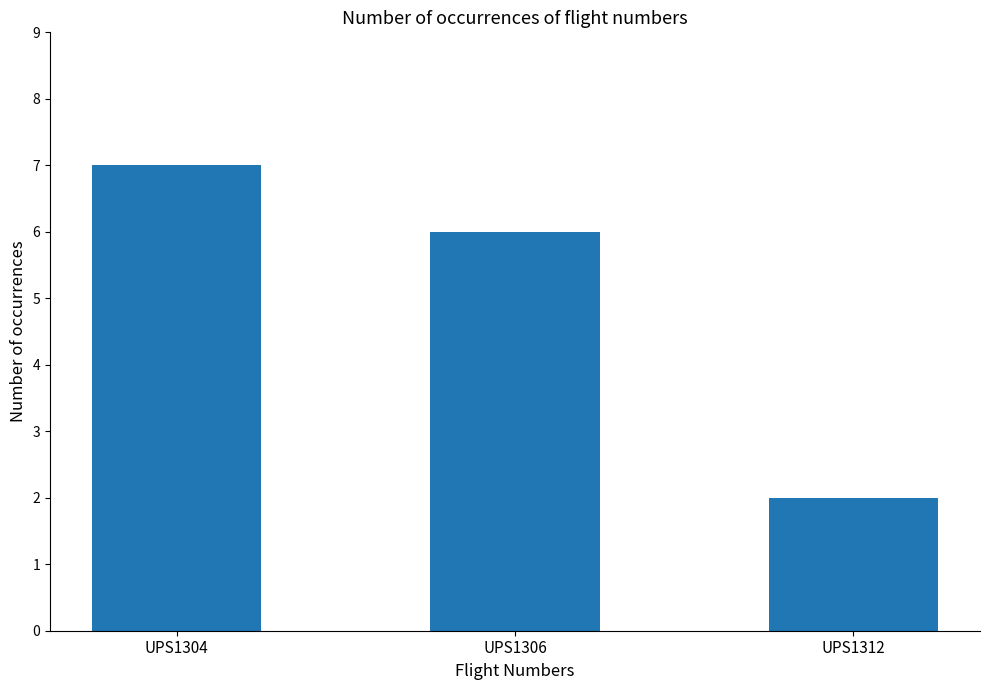

Read the value at UPS1306.

6